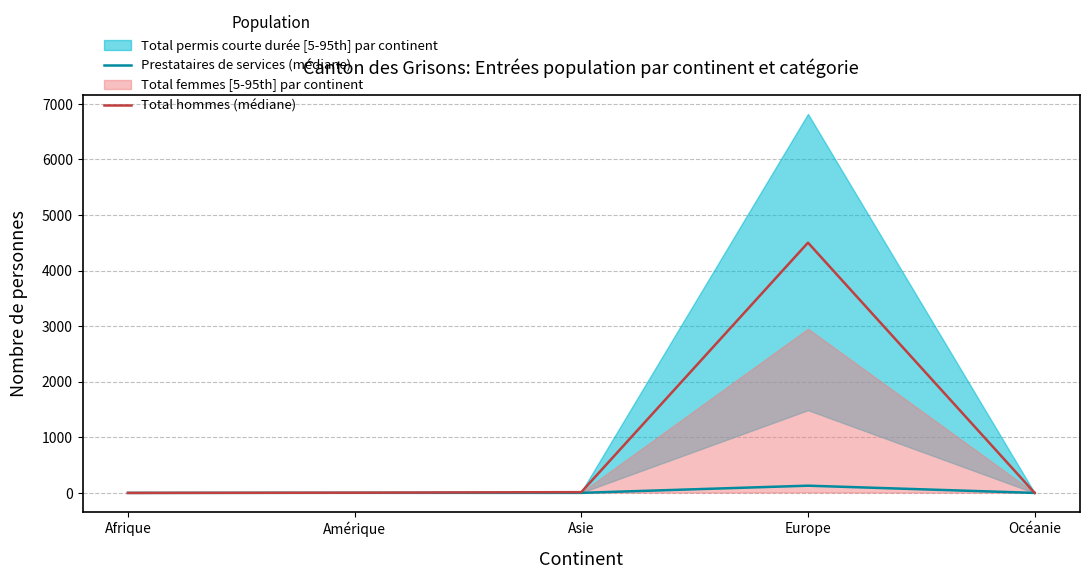

The Prestataires de services (médiane) series shows 2 at Amérique. True or false?

True